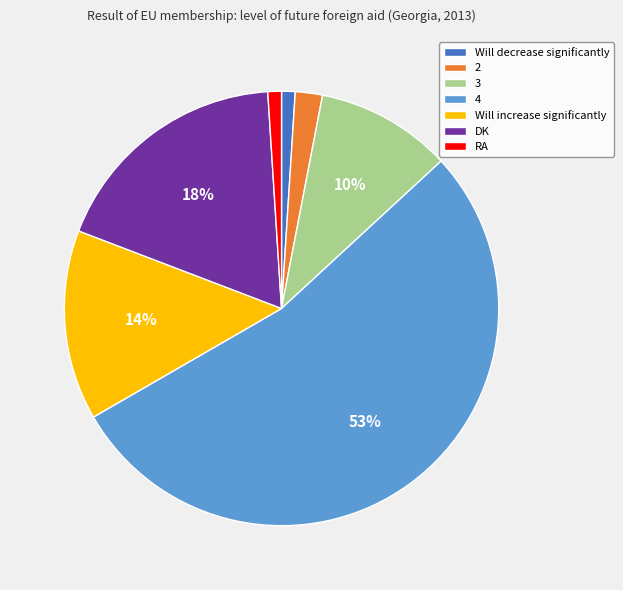

How much of the chart is everything except Will decrease significantly?

99.0%